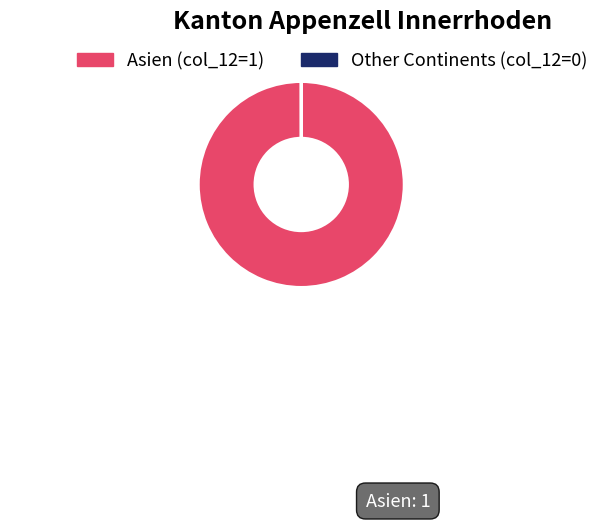

Does Asien (col_12=1) represent more than half of the total?

Yes